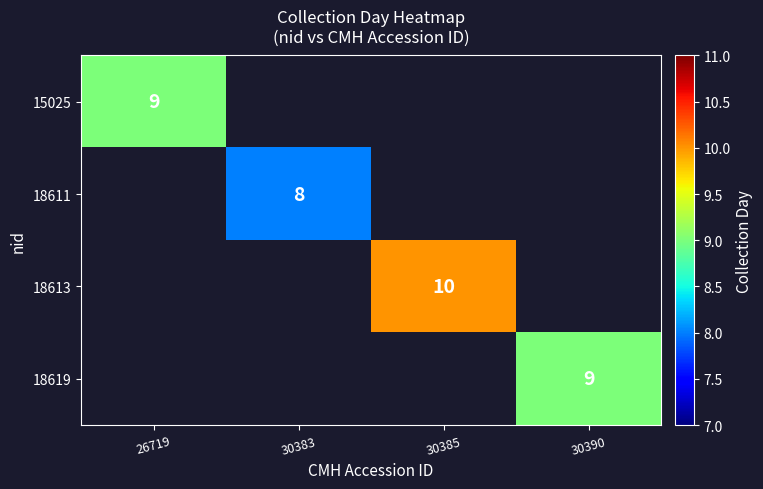

The 15025 series shows 9 at 26719. True or false?

True